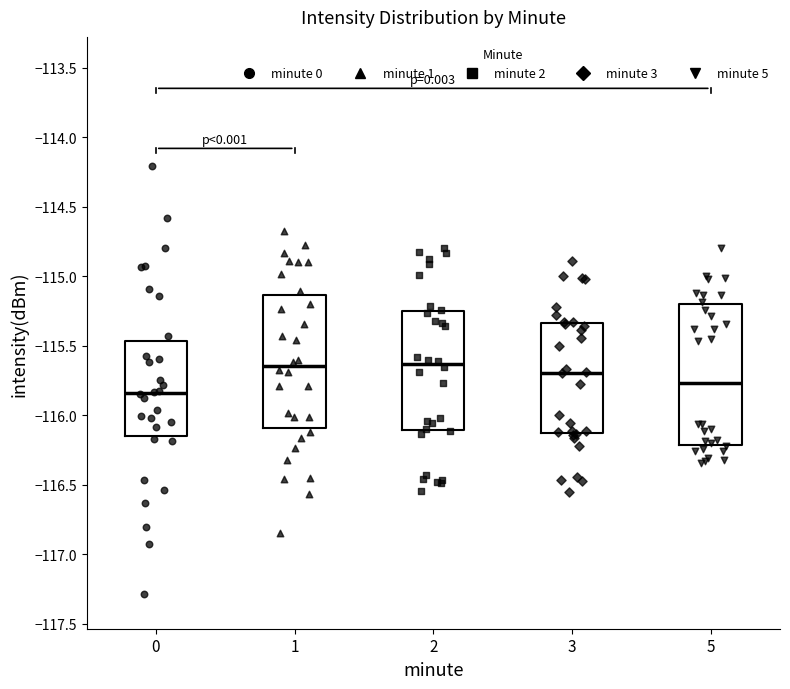

Reading left to right, read every box against the y-axis: the position of its median line, the range the box covers, and the ends of its whiskers. The values are not printed on the chart, so give them approximately, as read against the axis.

0: median -115.85, box -116.15 to -115.45, whiskers -116.95 to -114.60
1: median -115.65, box -116.10 to -115.15, whiskers -116.85 to -114.70
2: median -115.65, box -116.10 to -115.25, whiskers -116.55 to -114.80
3: median -115.70, box -116.15 to -115.35, whiskers -116.55 to -114.90
5: median -115.75, box -116.20 to -115.20, whiskers -116.35 to -114.80